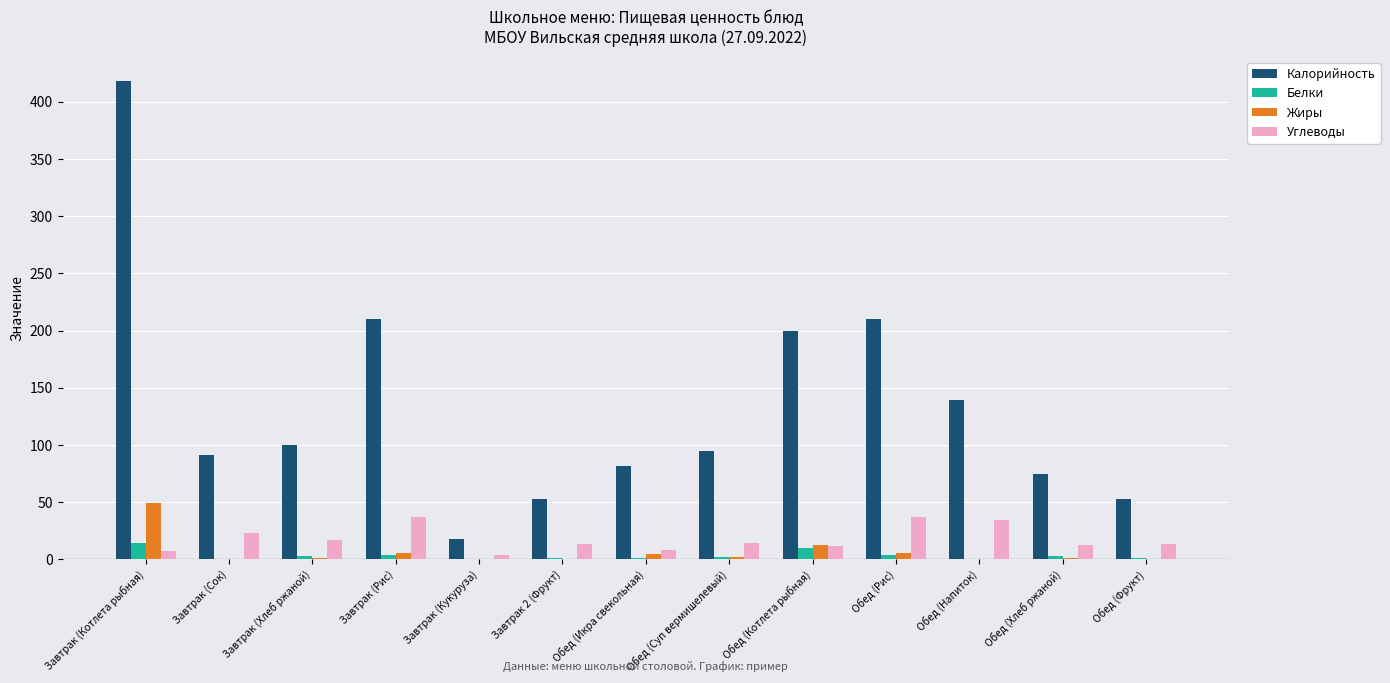

Which series changed the most between Завтрак (Котлета рыбная) and Завтрак 2 (Фрукт)?

Калорийность